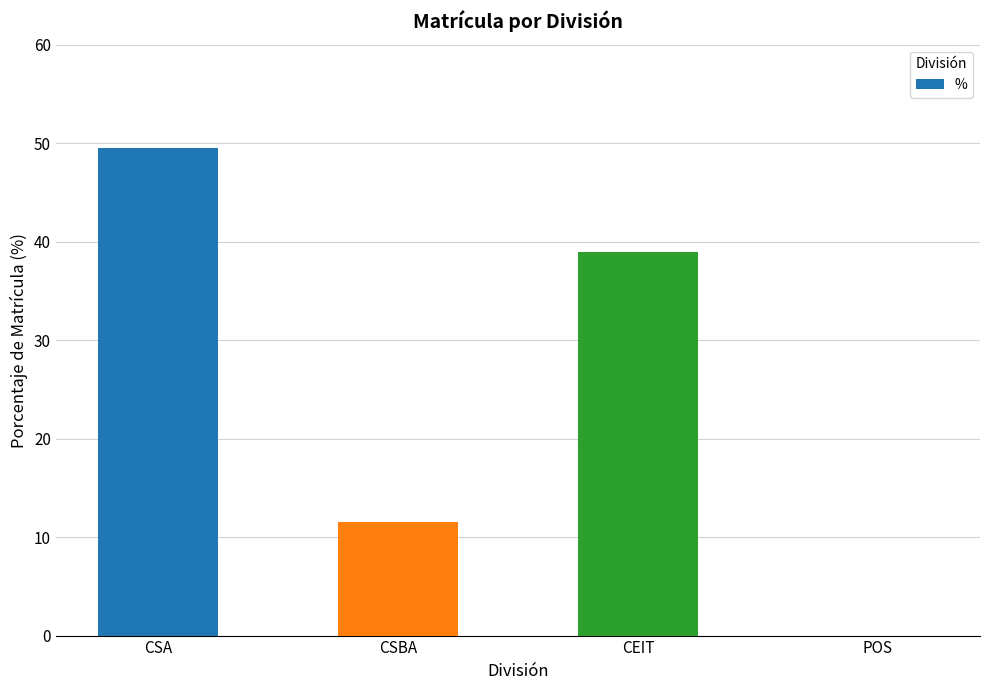

What is the sum of all values?

100.0